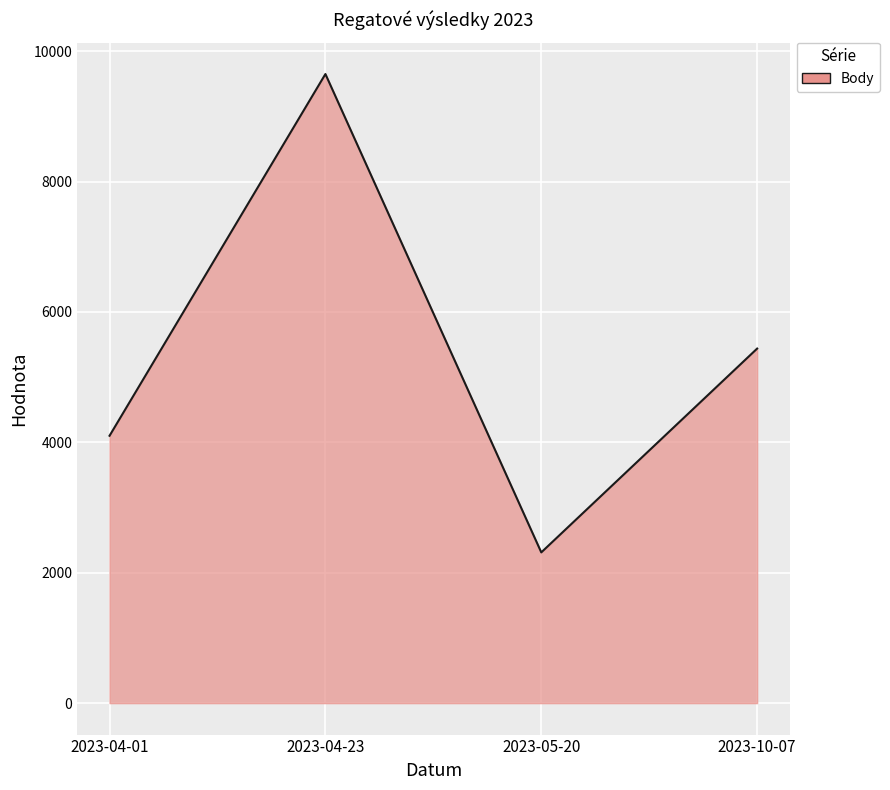

How many values are below 5438?

2